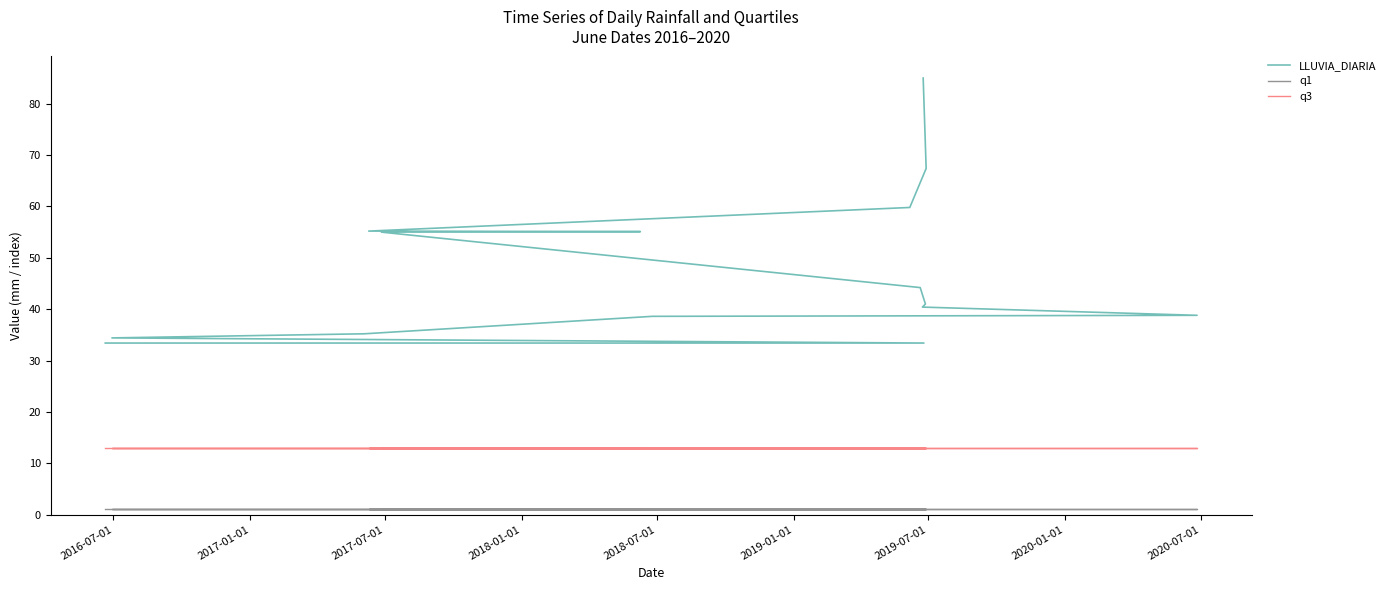

True or false: LLUVIA_DIARIA and q1 intersect in this chart.

False